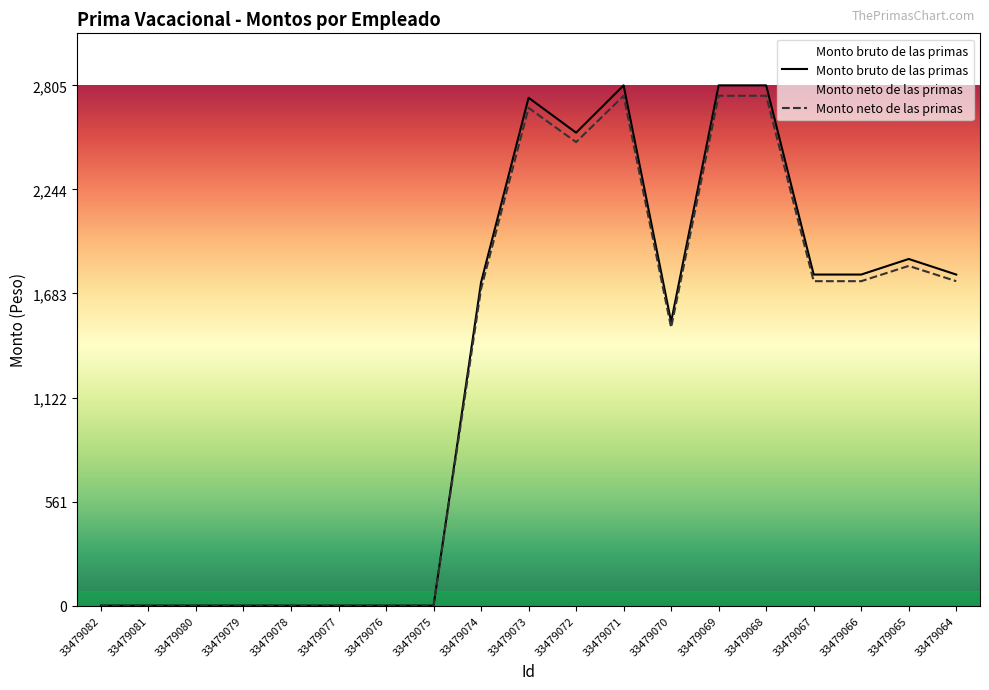

What are all the series names shown in the legend?

Monto bruto de las primas, Monto neto de las primas